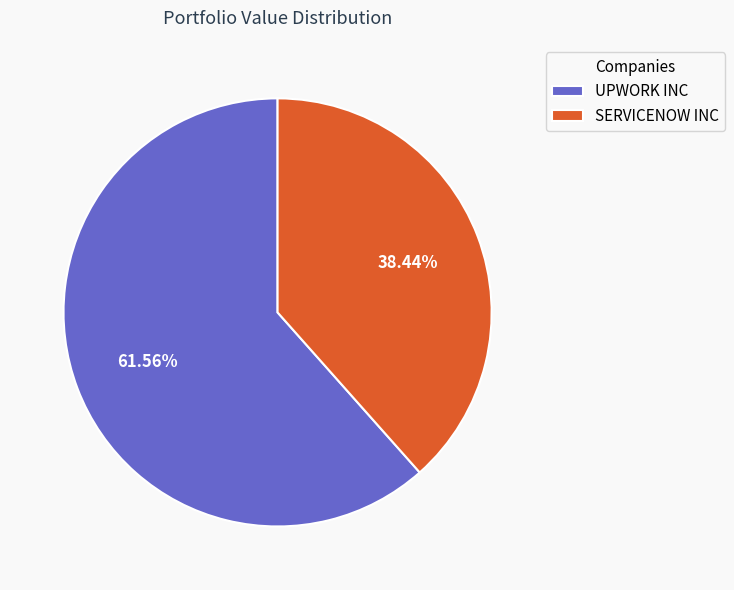

Is the sum of UPWORK INC and SERVICENOW INC greater than half?

Yes